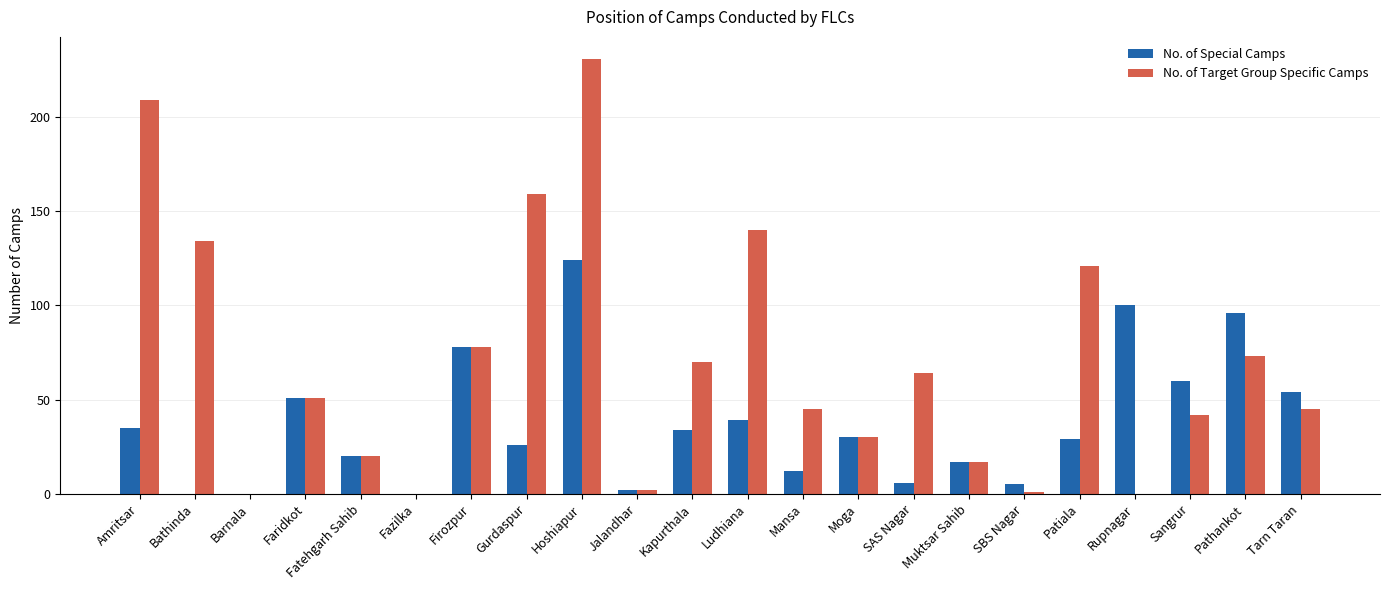

Reading left to right, extract all data points from this chart.

No. of Special Camps: Amritsar=35	Bathinda=0	Barnala=0	Faridkot=51	Fatehgarh Sahib=20	Fazilka=0	Firozpur=78	Gurdaspur=26	Hoshiapur=124	Jalandhar=2	Kapurthala=34	Ludhiana=39	Mansa=12	Moga=30	SAS Nagar=6	Muktsar Sahib=17	SBS Nagar=5	Patiala=29	Rupnagar=100	Sangrur=60	Pathankot=96	Tarn Taran=54
No. of Target Group Specific Camps: Amritsar=209	Bathinda=134	Barnala=0	Faridkot=51	Fatehgarh Sahib=20	Fazilka=0	Firozpur=78	Gurdaspur=159	Hoshiapur=231	Jalandhar=2	Kapurthala=70	Ludhiana=140	Mansa=45	Moga=30	SAS Nagar=64	Muktsar Sahib=17	SBS Nagar=1	Patiala=121	Rupnagar=0	Sangrur=42	Pathankot=73	Tarn Taran=45